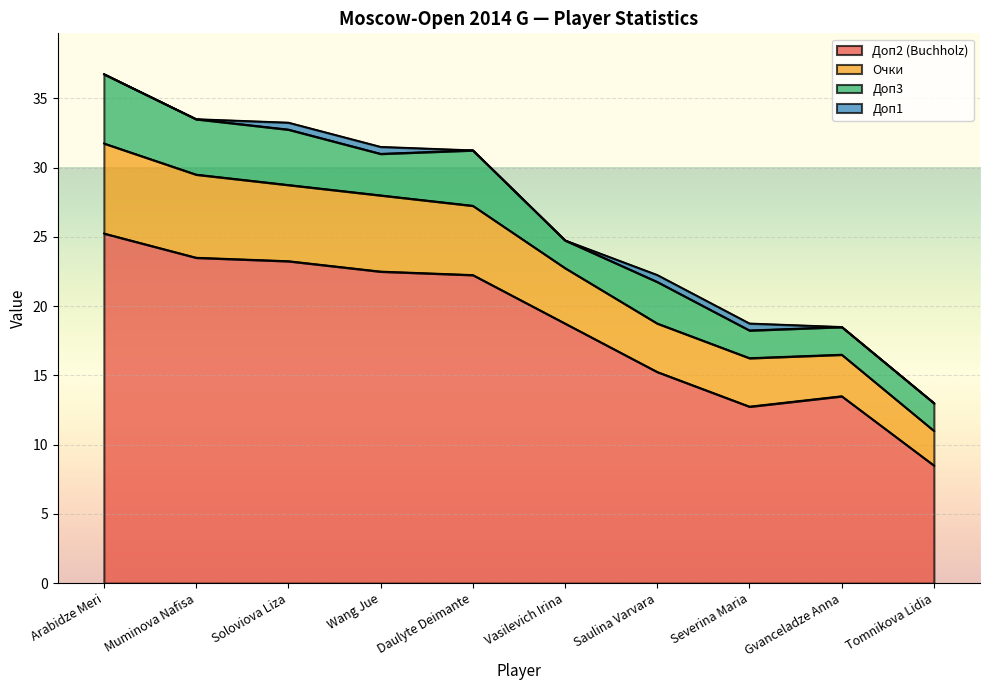

The Доп2 (Buchholz) series shows 13.5 at Gvanceladze Anna. True or false?

True